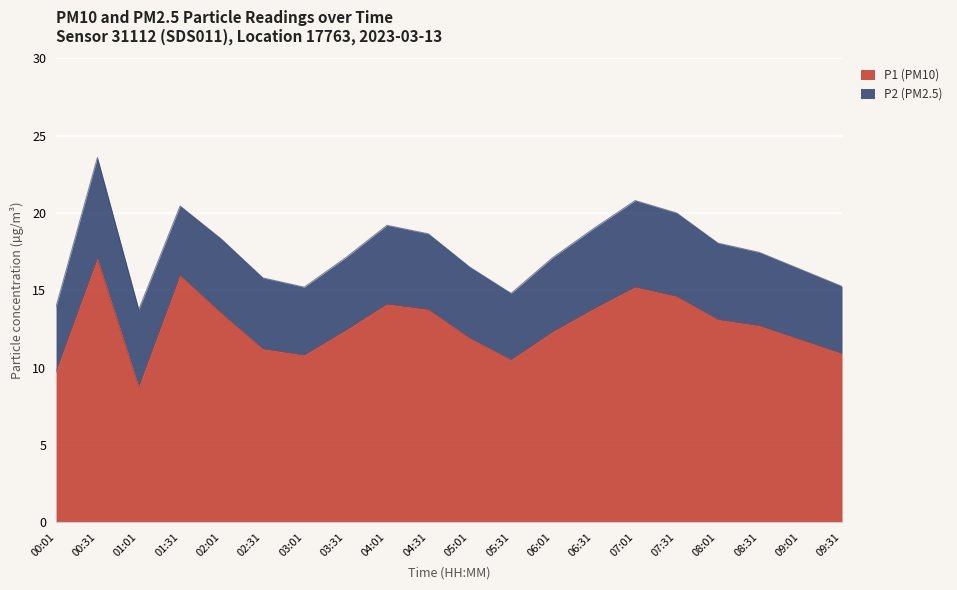

What is the sum of all values?

254.0